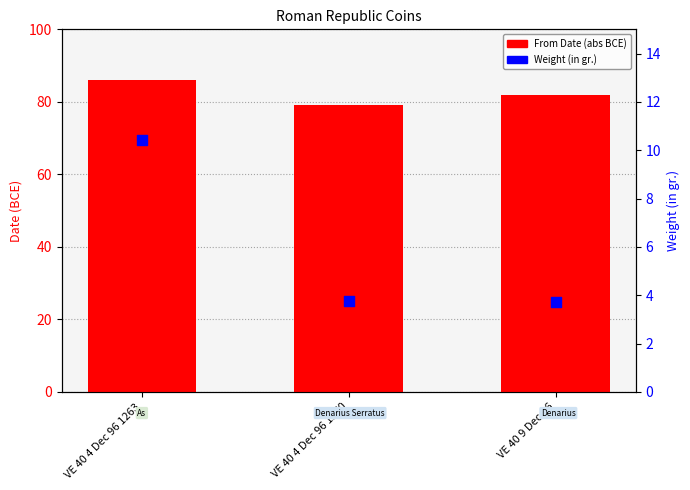

At which category is the sum across all series the highest?

VE 40 4 Dec 96 1263